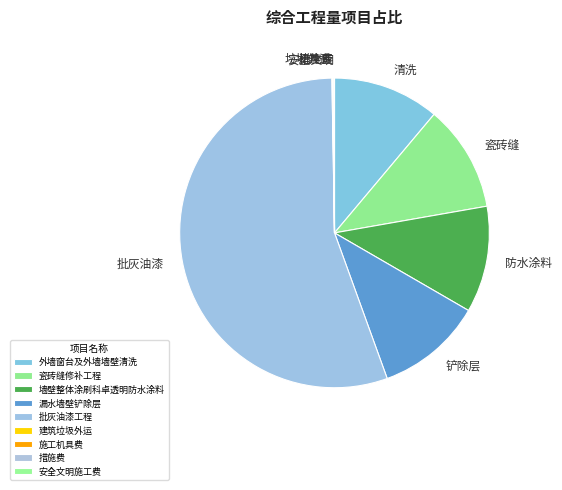

Is it true that 建筑垃圾外运 is 0% of the pie?

True